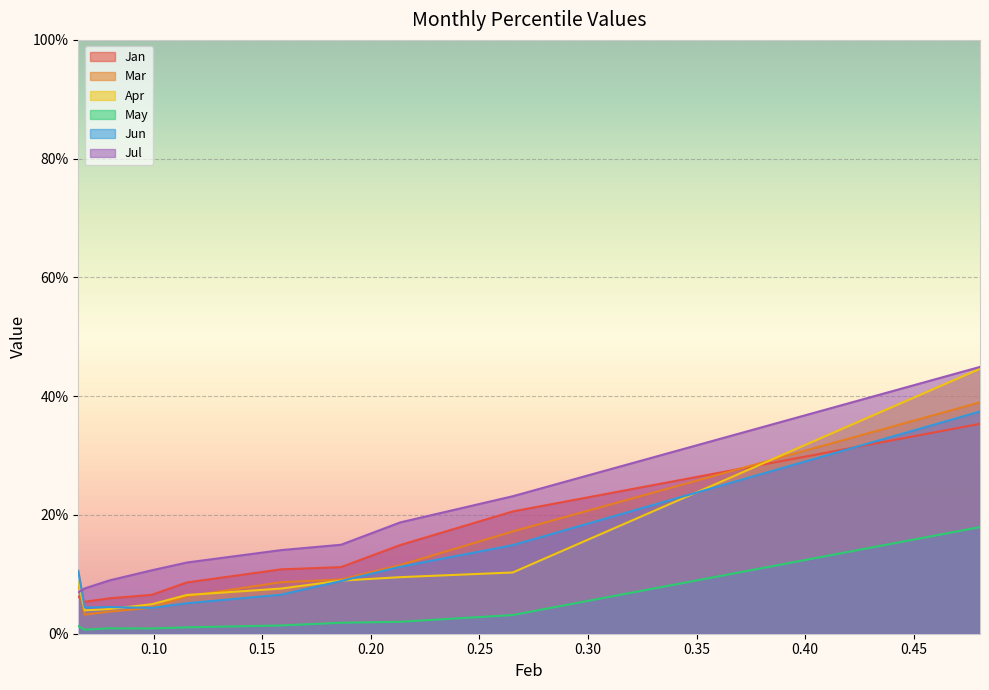

How many lines are shown in the chart?

6